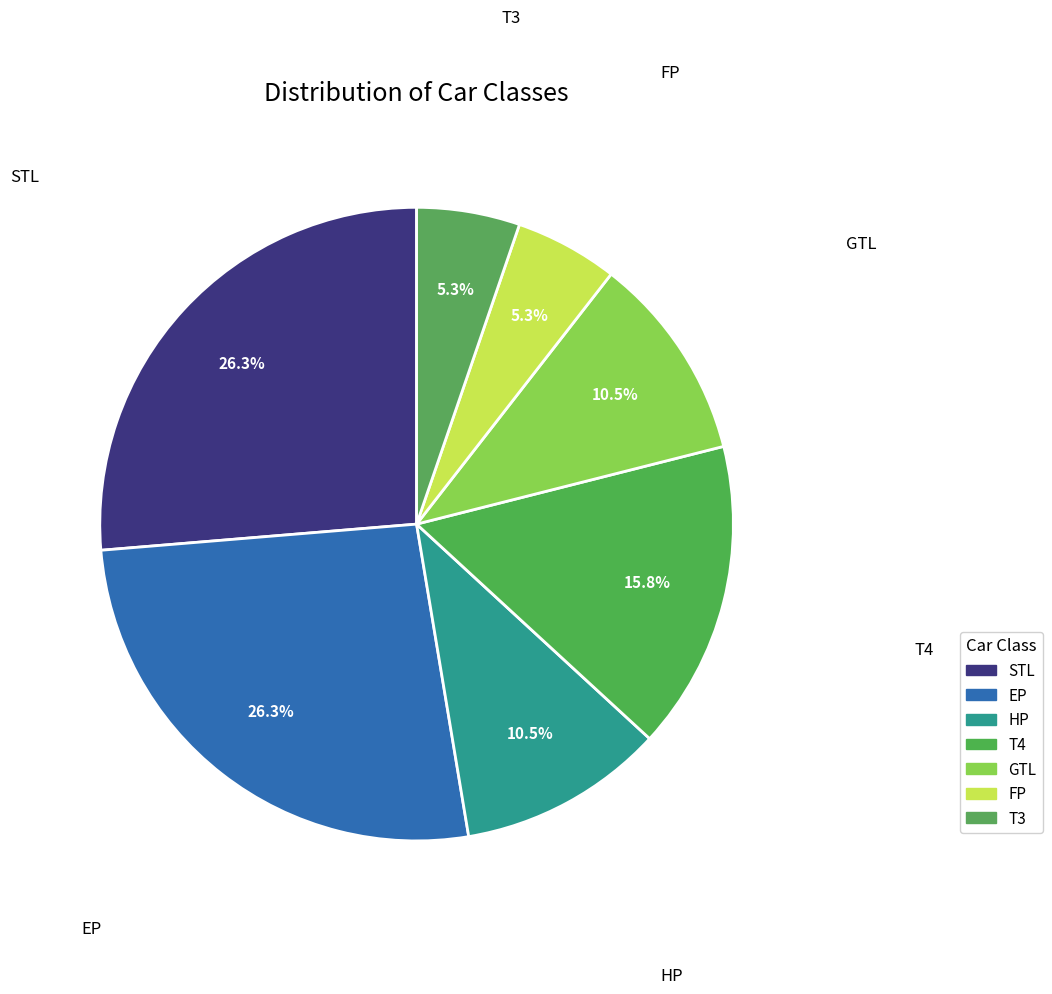

How many segments does this pie chart have?

7